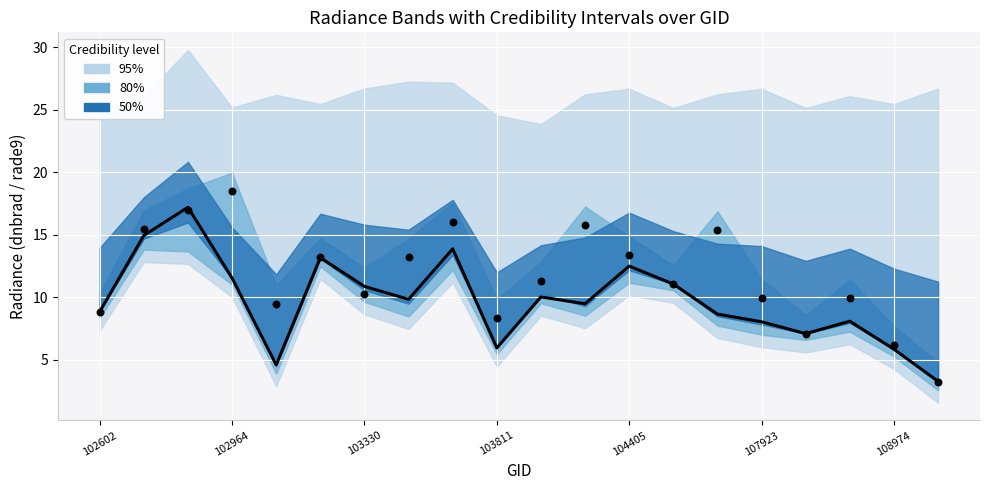

What is the total value across all series at 10?

21.3